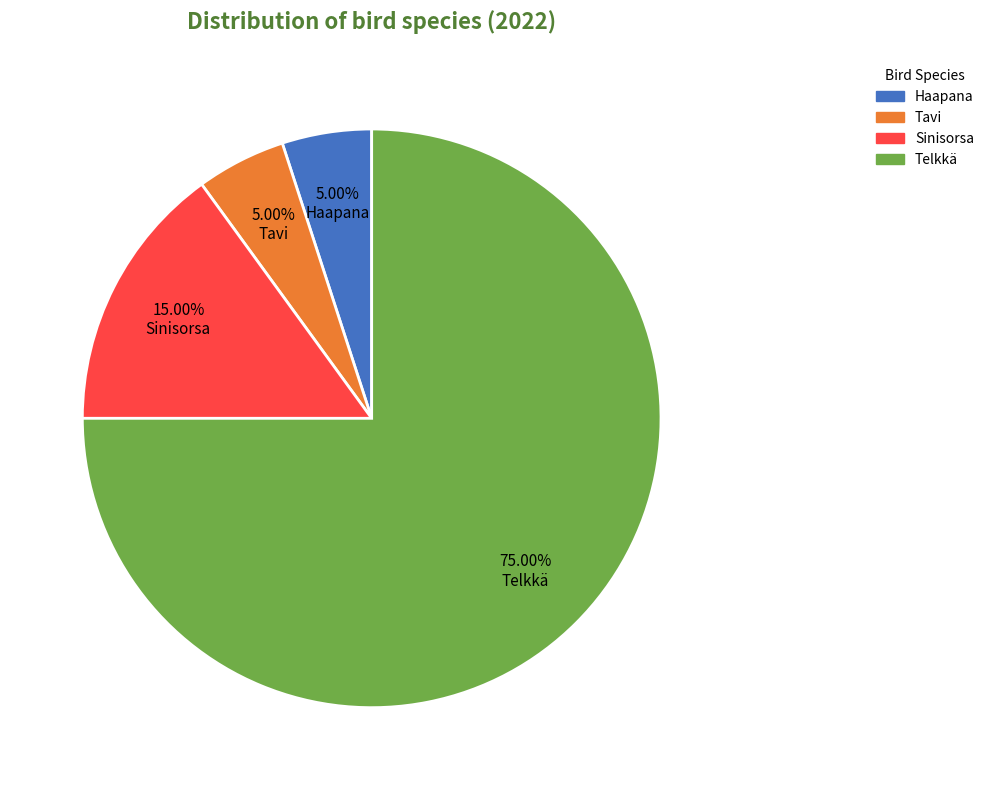

How many segments does this pie chart have?

4